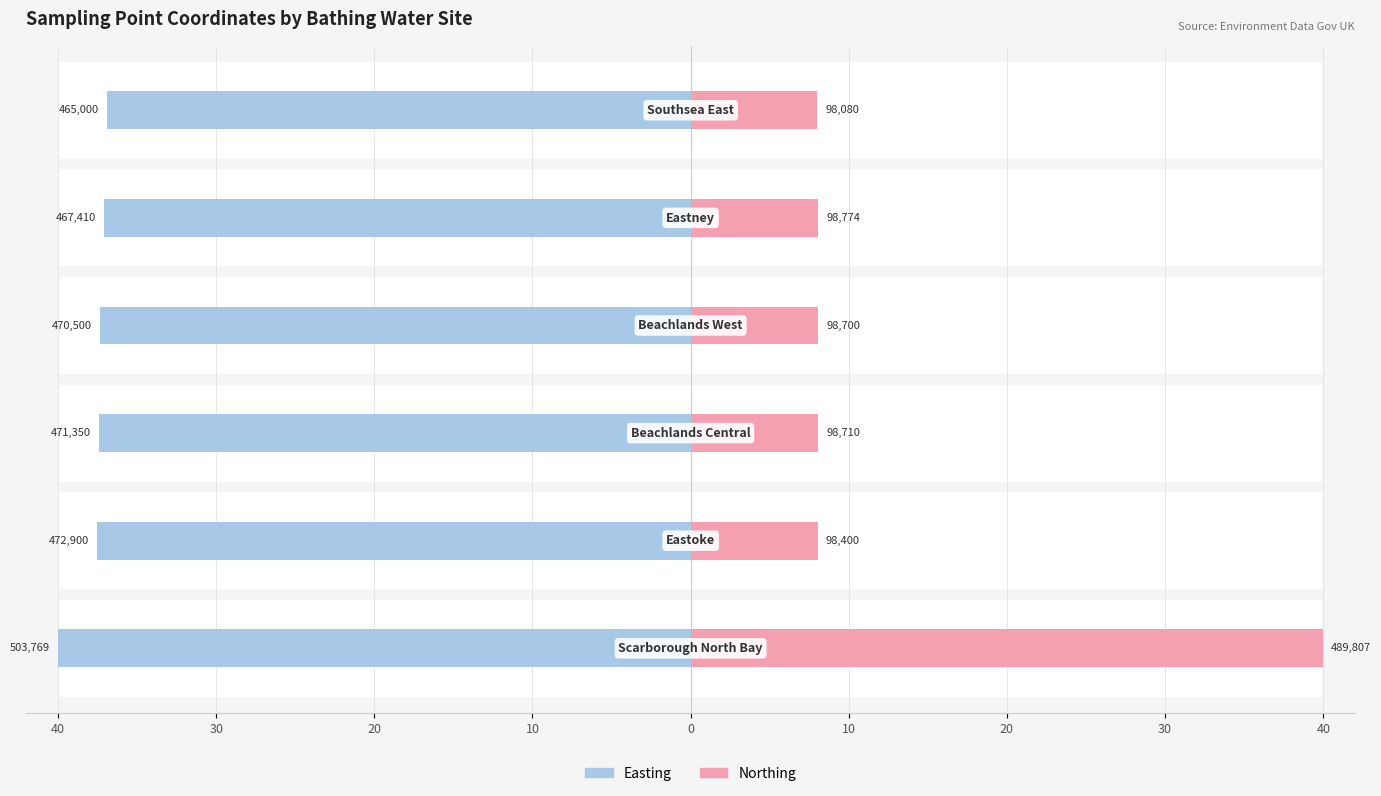

The Northing series shows 11.5 at 30. True or false?

False